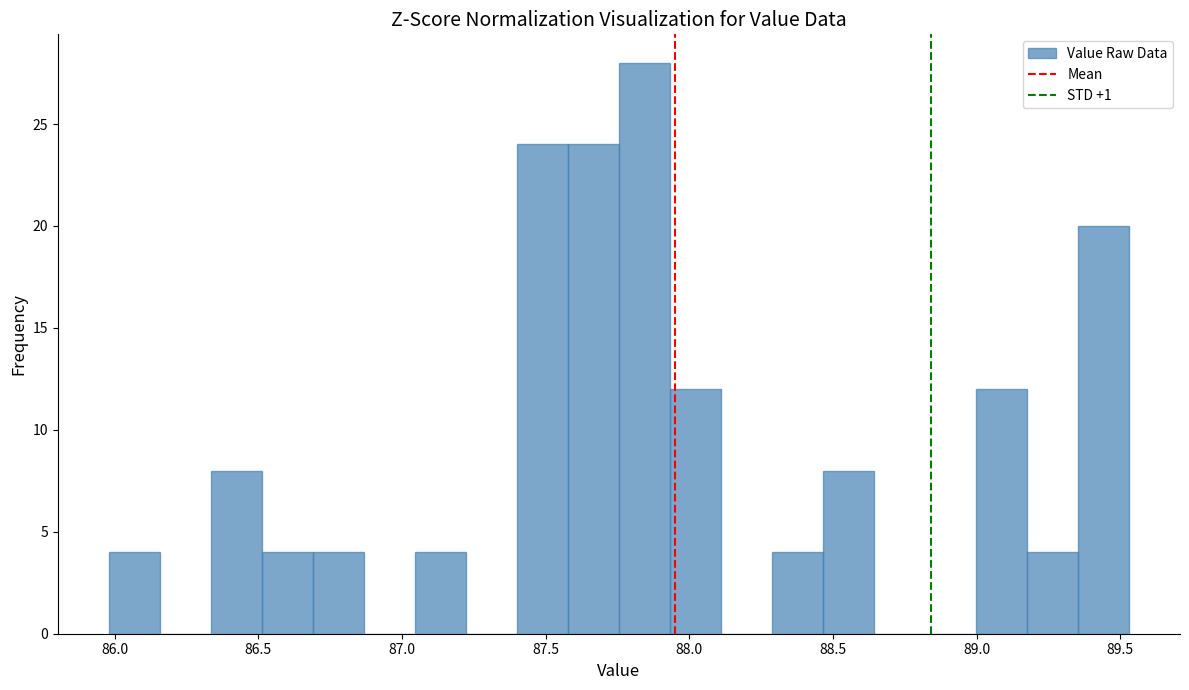

Read against the x-axis, roughly where is the centre of the tallest bar?

87.85